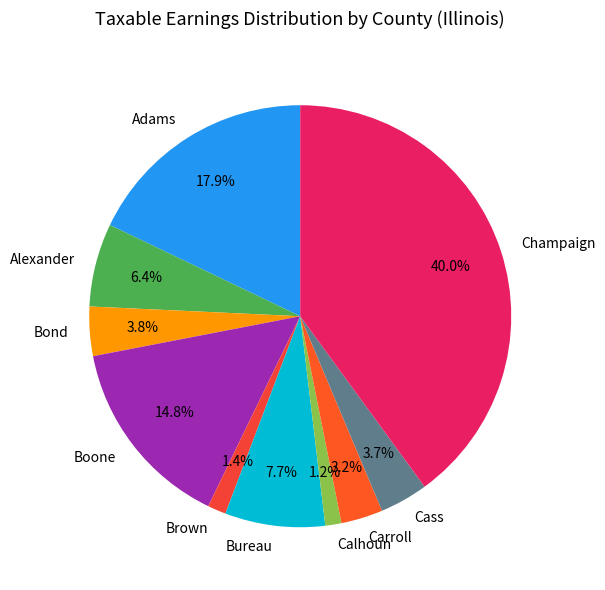

How many segments does this pie chart have?

10